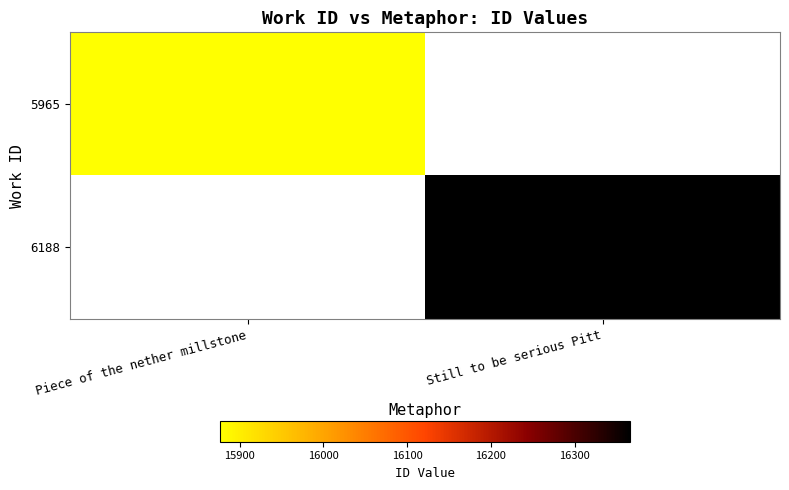

The value of 6188 at Still to be serious Pitt is 6912.2. True or false?

False